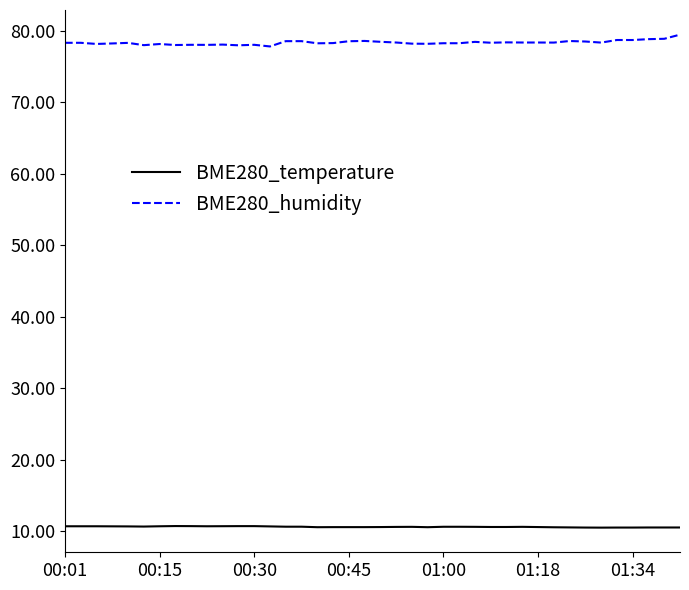

What is the smallest value displayed?

10.5